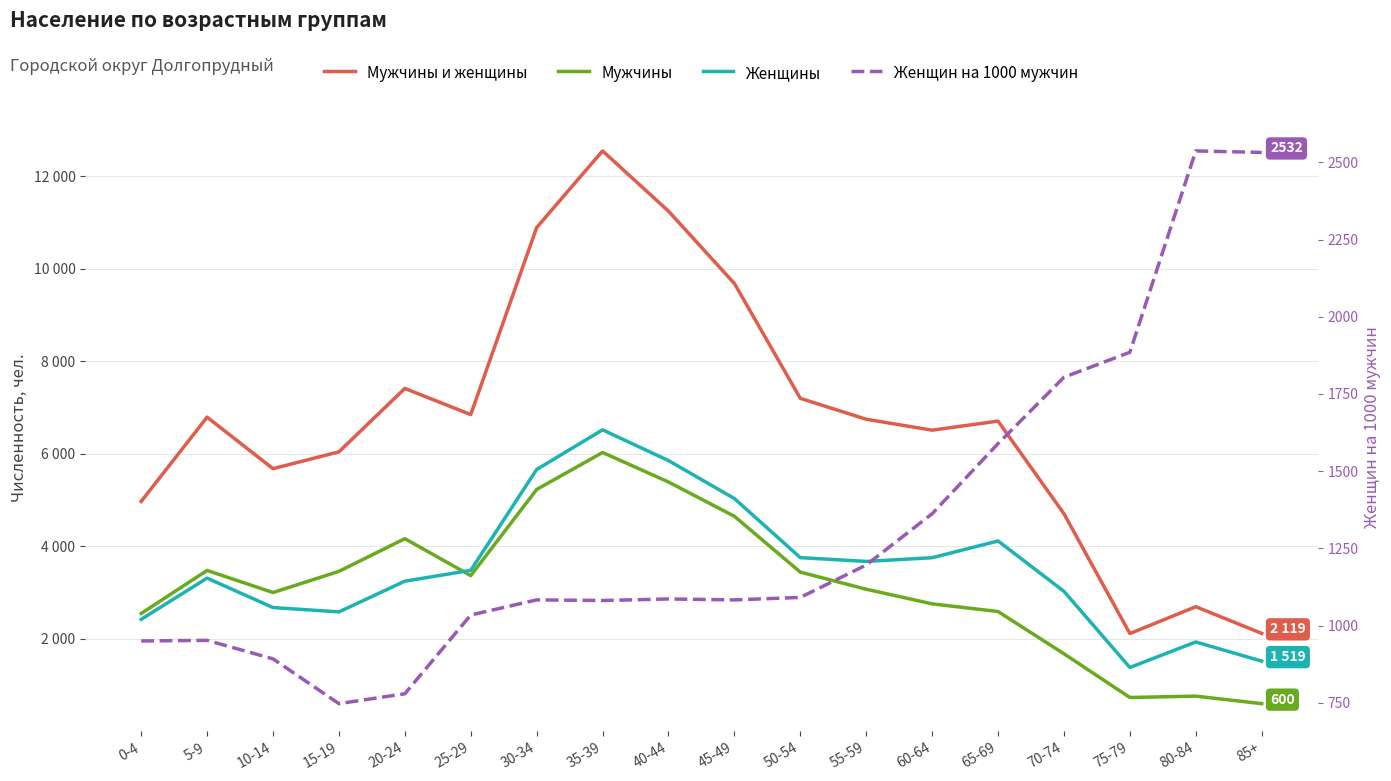

Where is the first local maximum for Мужчины?

5-9